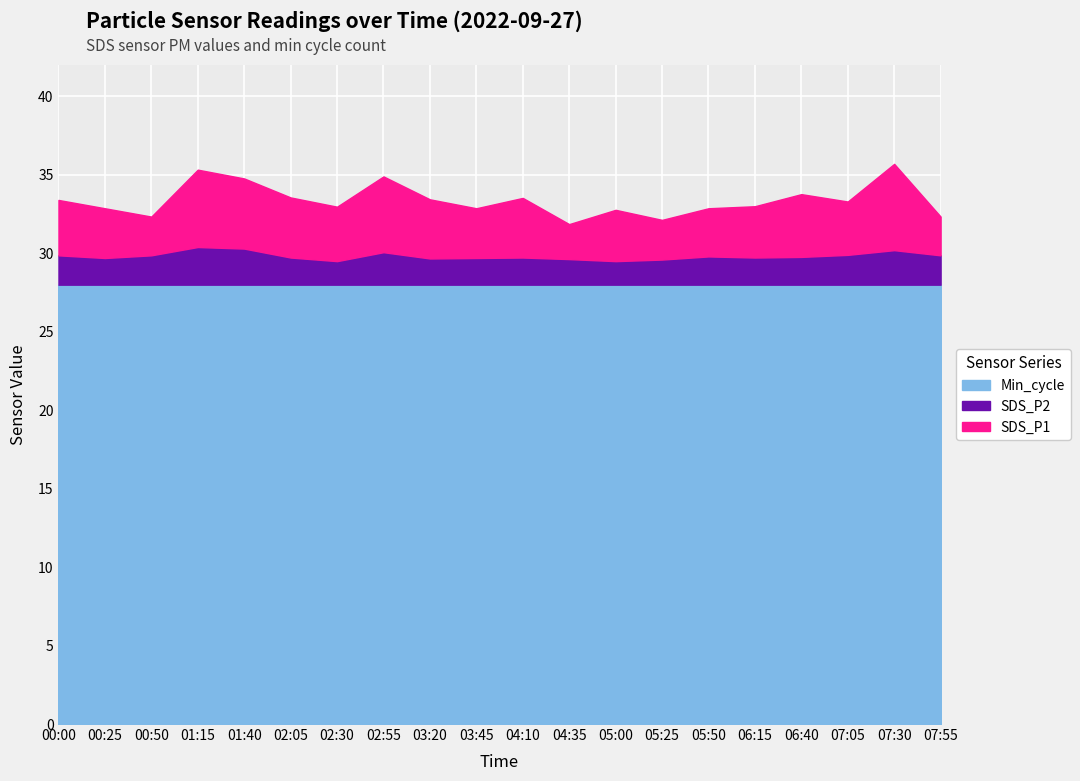

At 00:00, list the series in order from largest to smallest.

Min_cycle, SDS_P1, SDS_P2